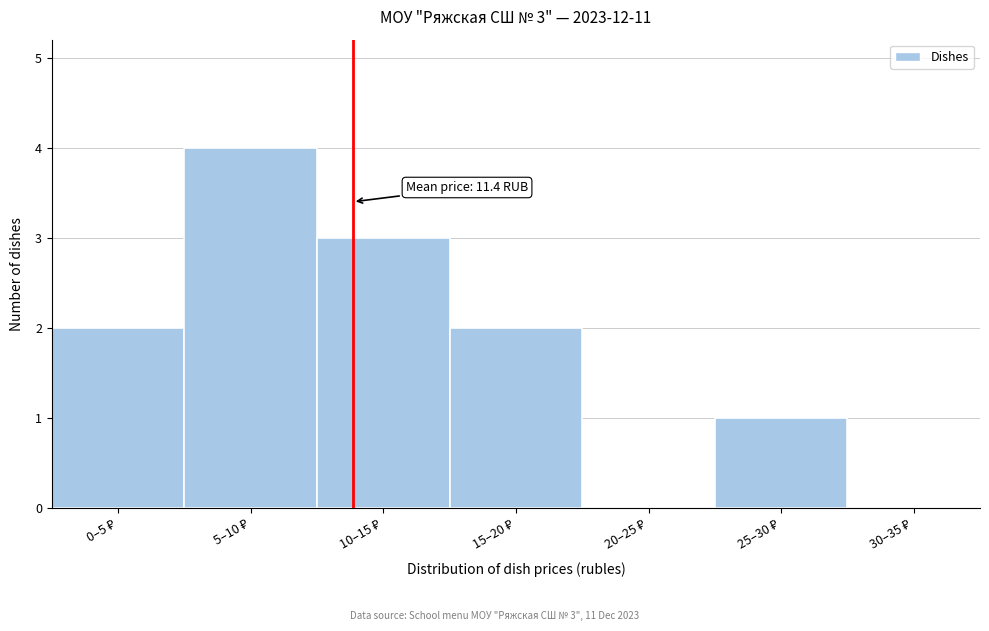

What is the maximum value shown in the chart?

4